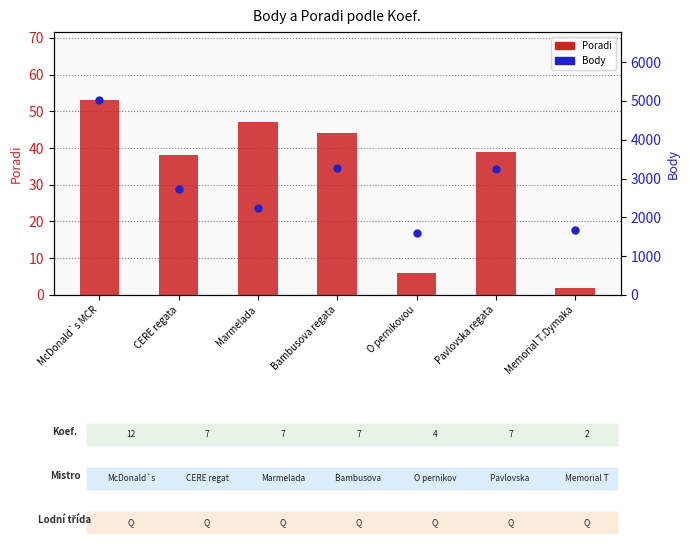

Which series reaches the maximum Y coordinate?

Body